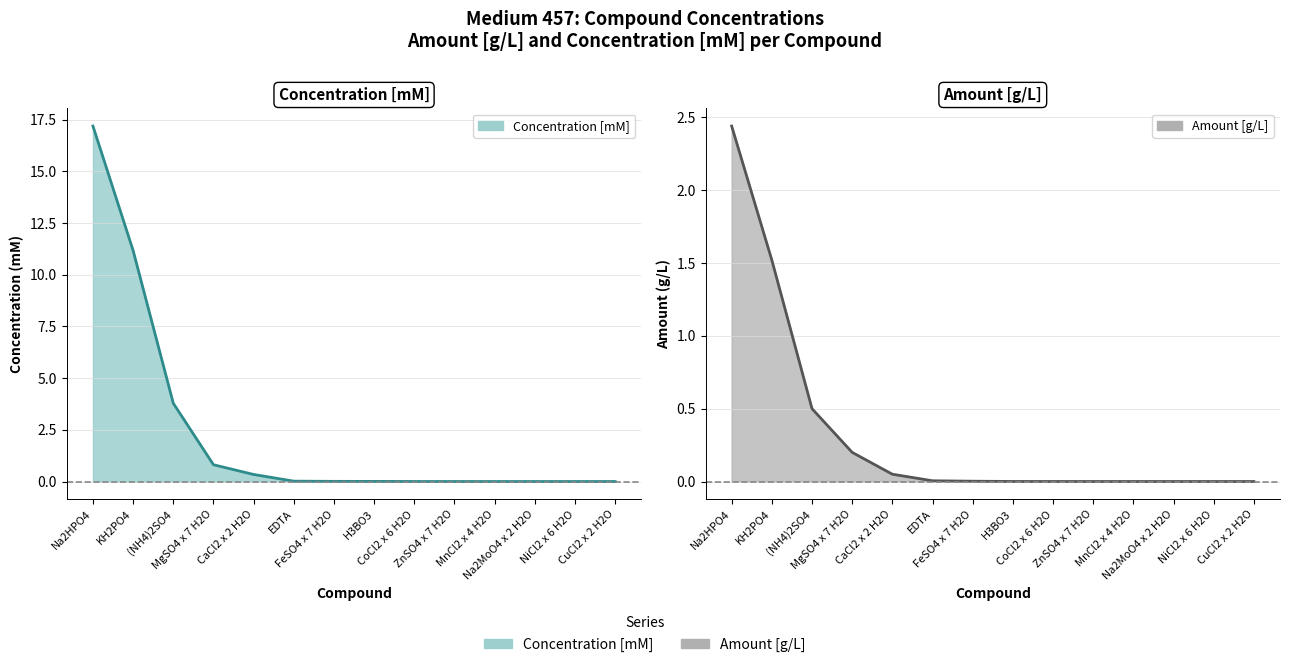

What is the difference between the maximum and minimum values in the Amount [g/L] line series?

2.4